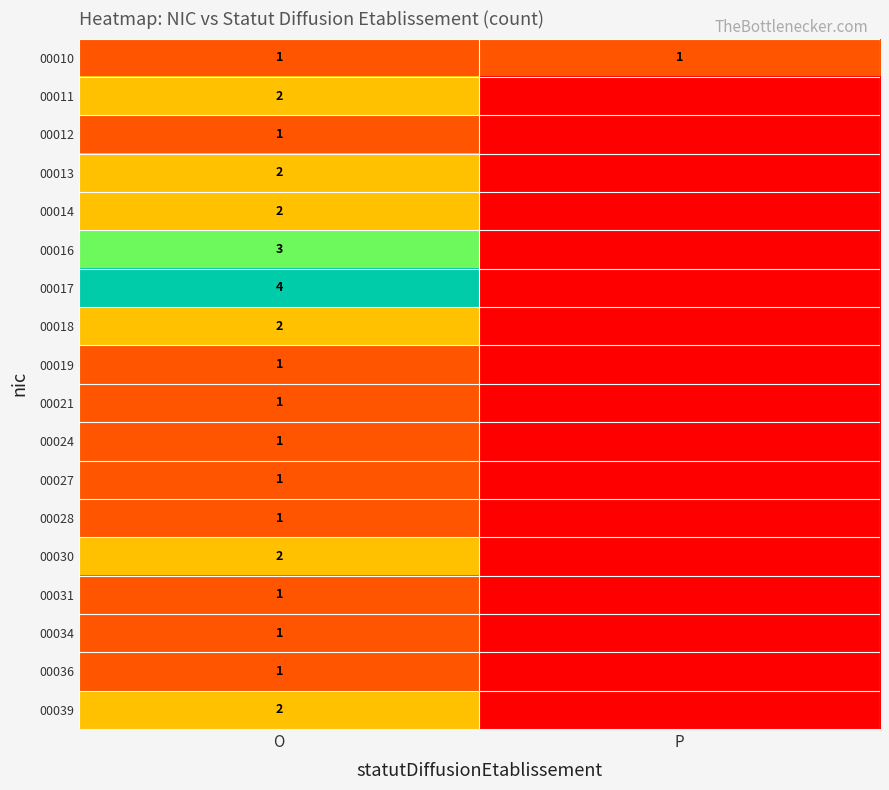

Is it true that 00014 equals 3 at O?

False